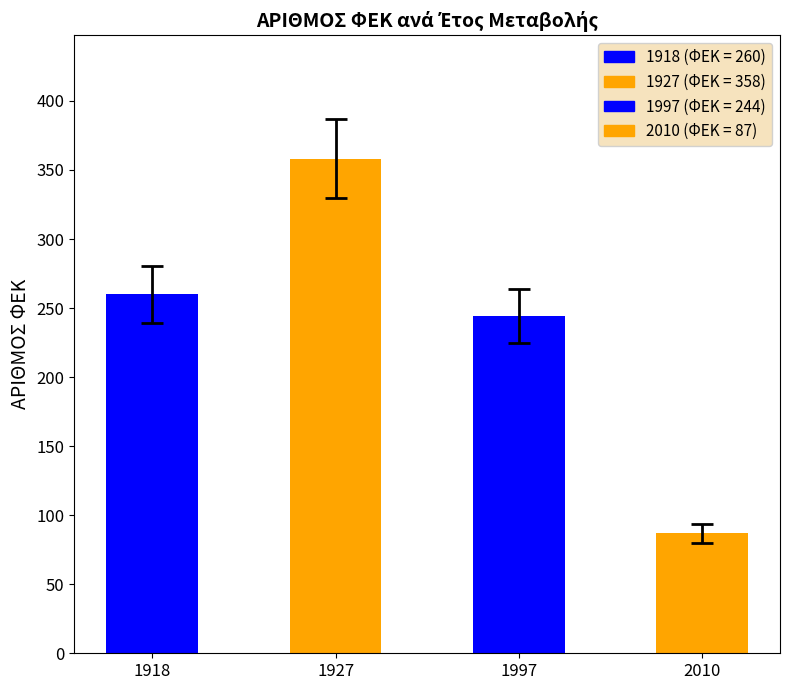

Which has a higher value, 1918 or 1997?

1918